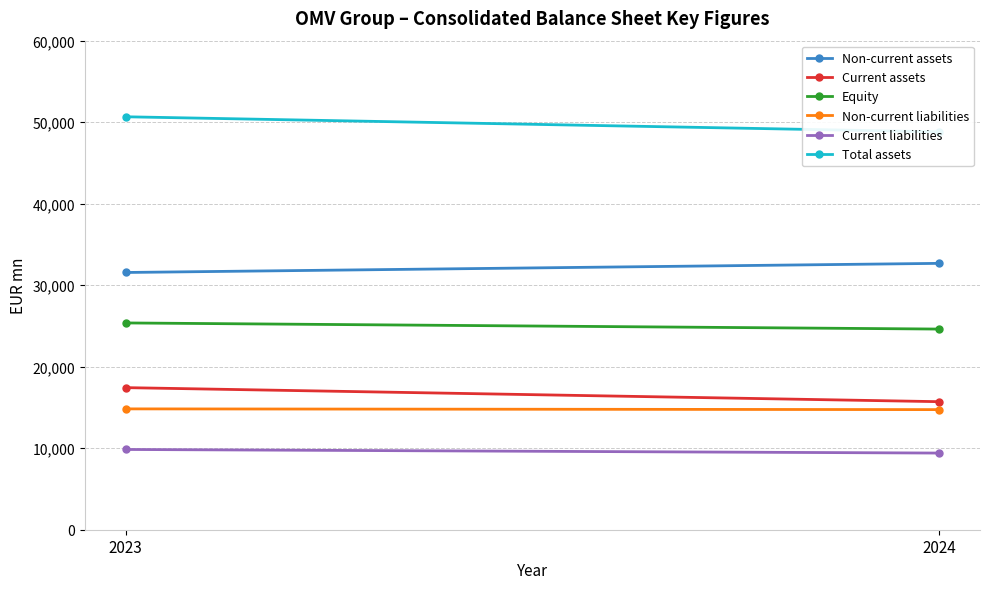

Which series has the widest spread of values?

Total assets